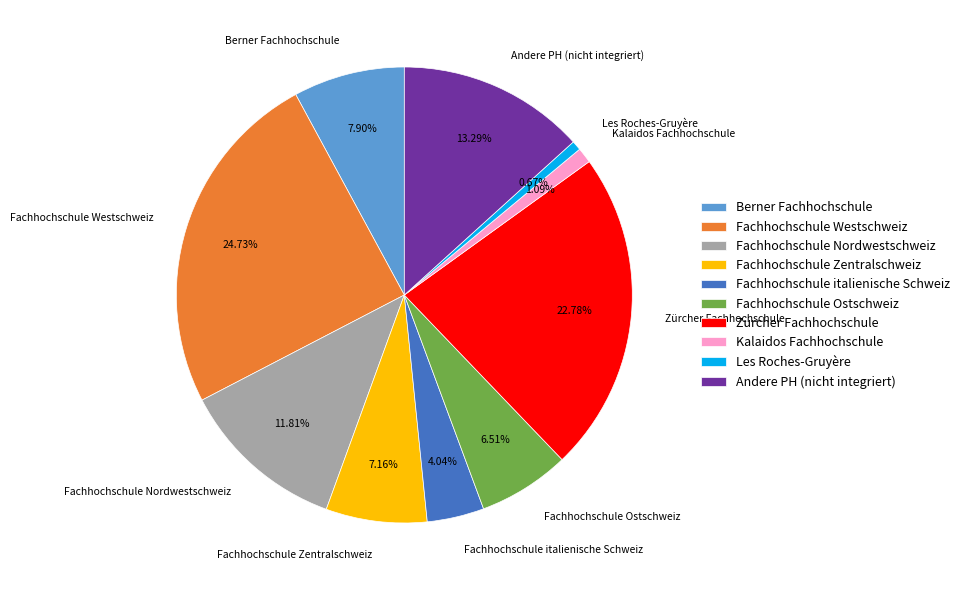

To the nearest percent, what is the difference between the Fachhochschule Nordwestschweiz and Fachhochschule Zentralschweiz slice percentages?

5%